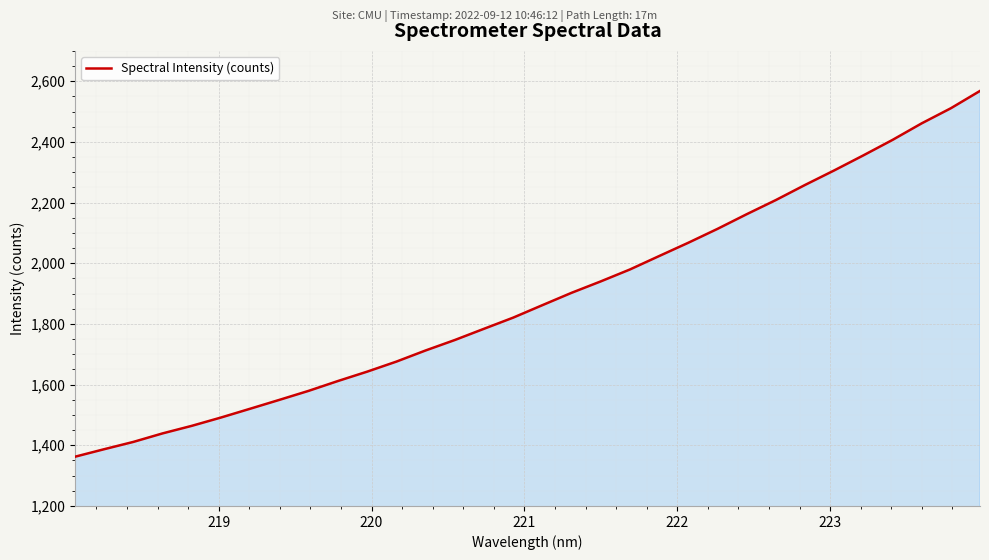

What is the minimum value shown in the chart?

1362.3